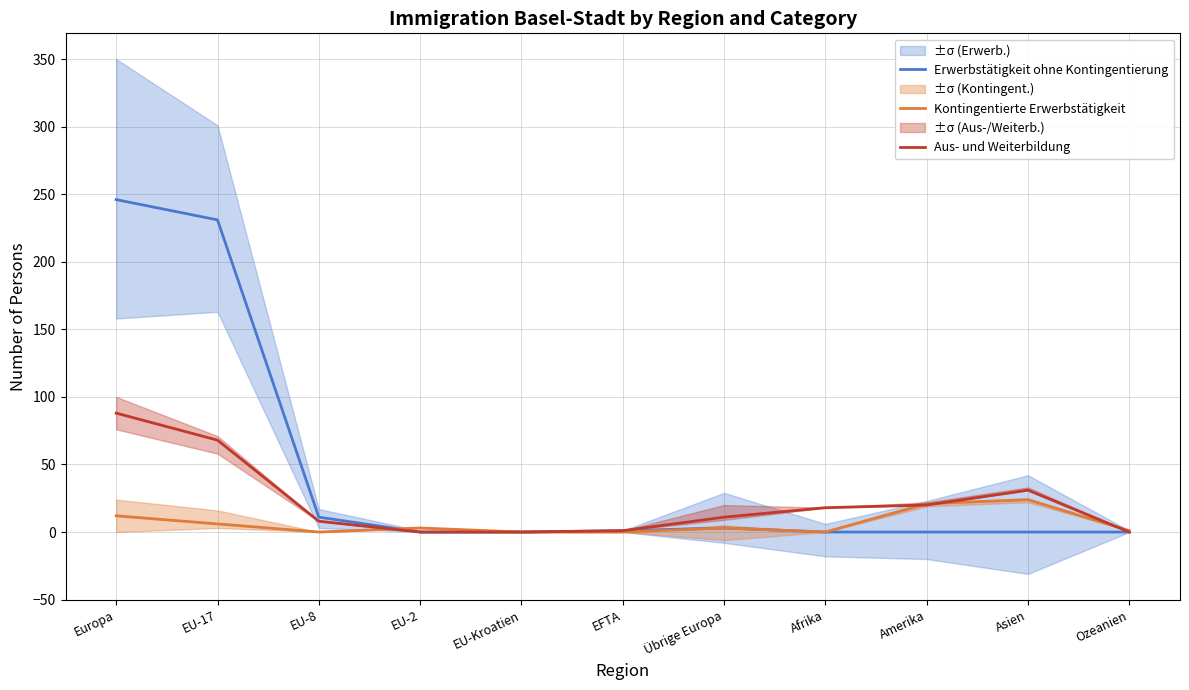

True or false: Kontingentierte Erwerbstätigkeit has a value of 11 at Amerika.

False